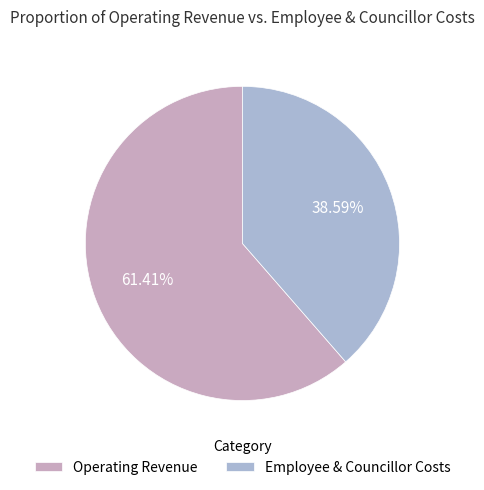

Which slice is the smallest?

Employee & Councillor Costs